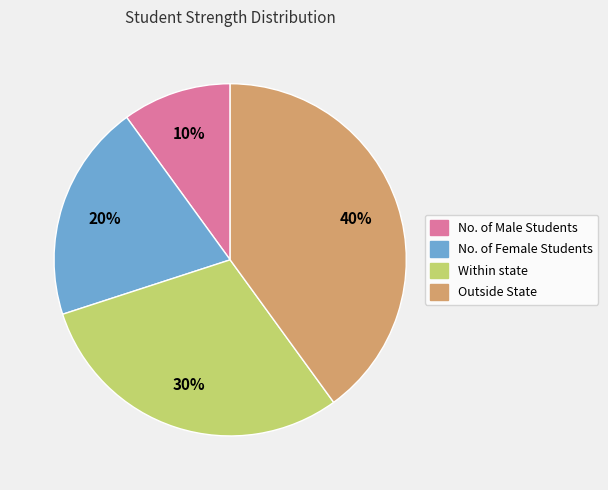

To the nearest percent, what is the difference between the largest and smallest slice percentages?

30%